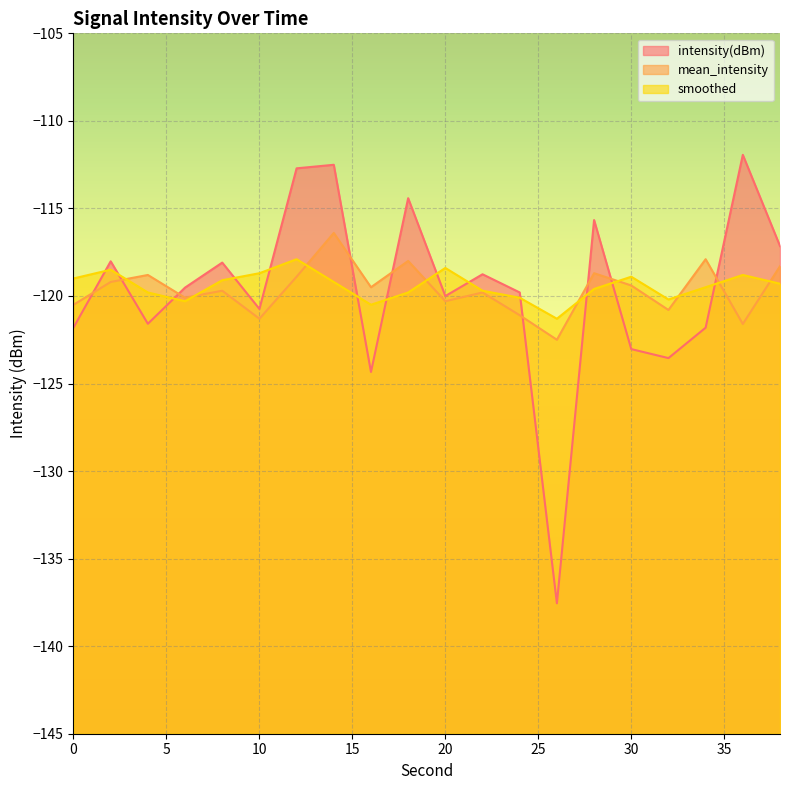

The mean_intensity series shows -119.2 at 2. True or false?

True